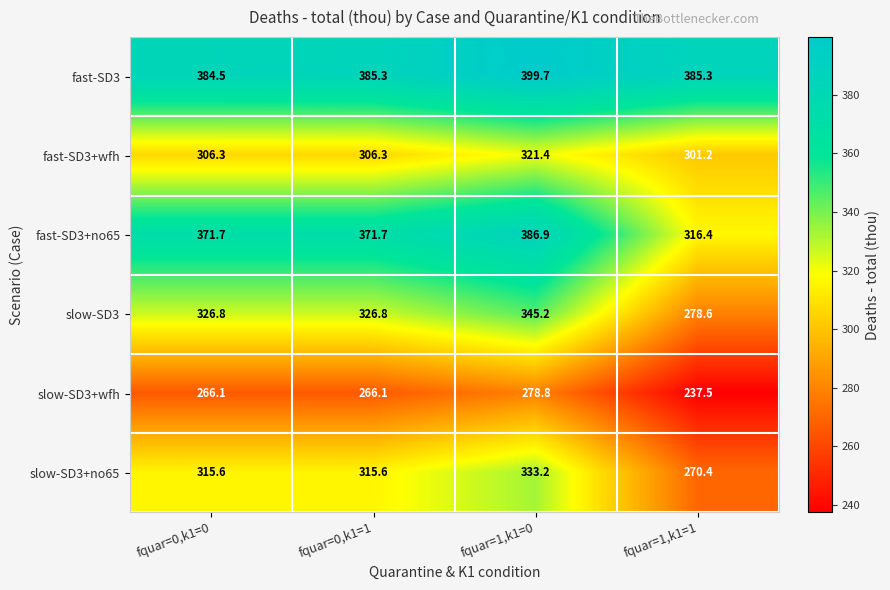

Rank the series at fquar=1,k1=0 from lowest to highest value.

slow-SD3+wfh, fast-SD3+wfh, slow-SD3+no65, slow-SD3, fast-SD3+no65, fast-SD3